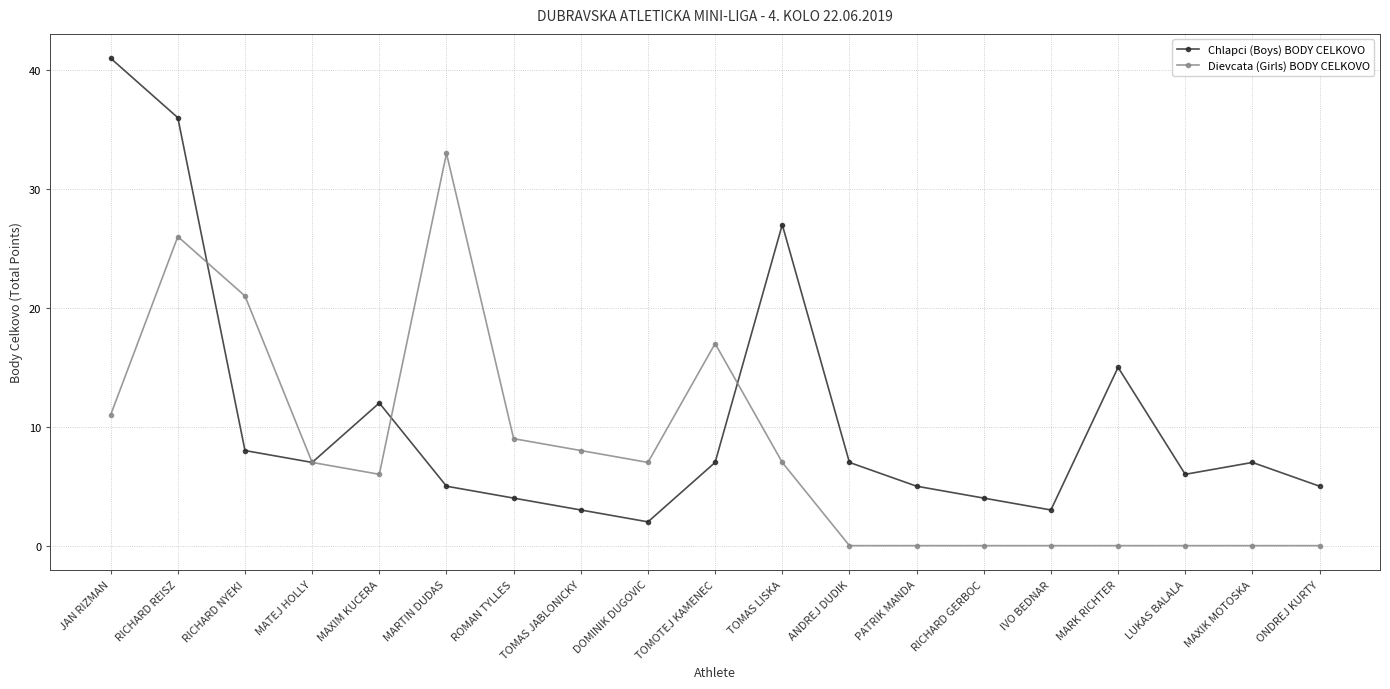

What is the highest value of the Chlapci (Boys) BODY CELKOVO series?

41